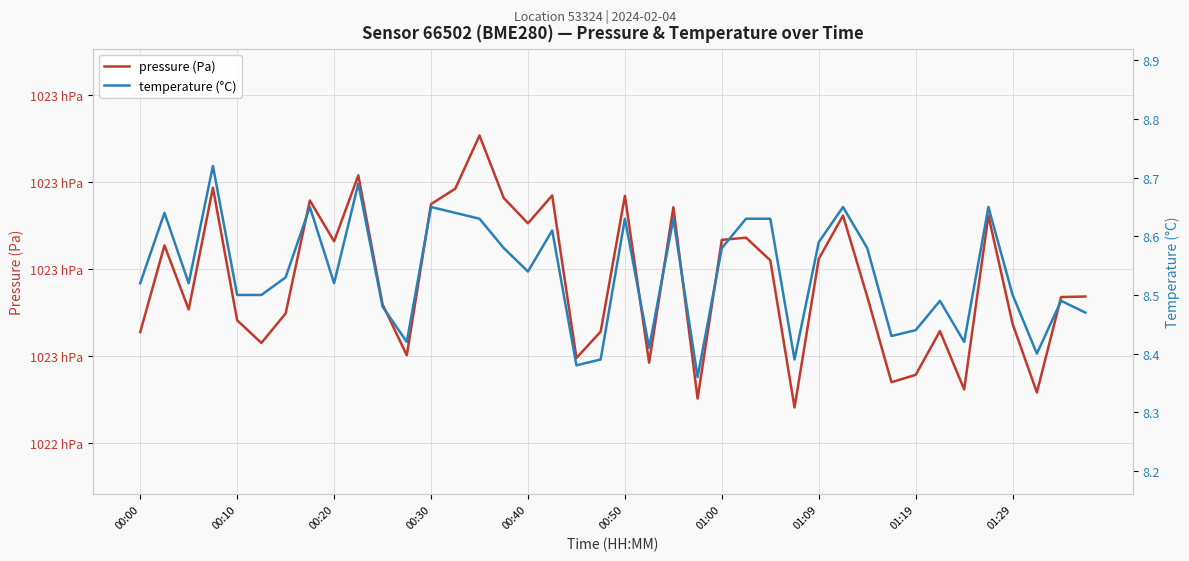

Rank the series at 00:20 from highest to lowest value.

pressure (Pa), temperature (°C)